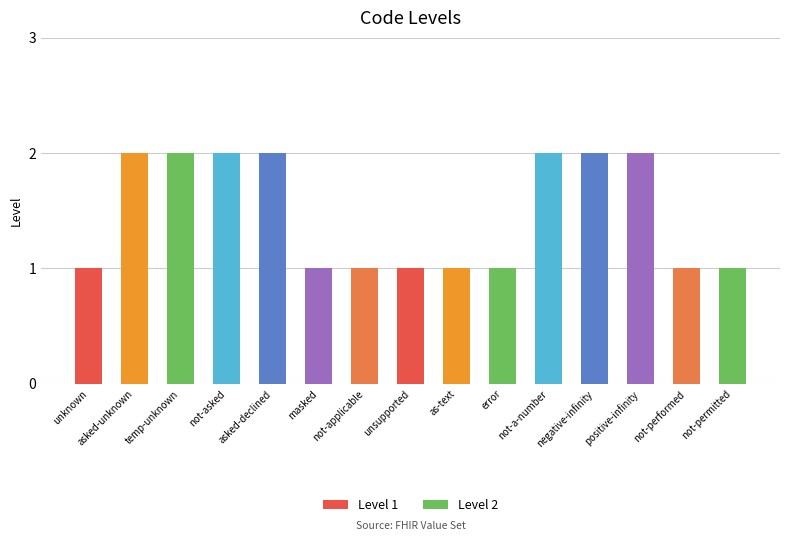

What is the change in value from not-asked to error?

-1